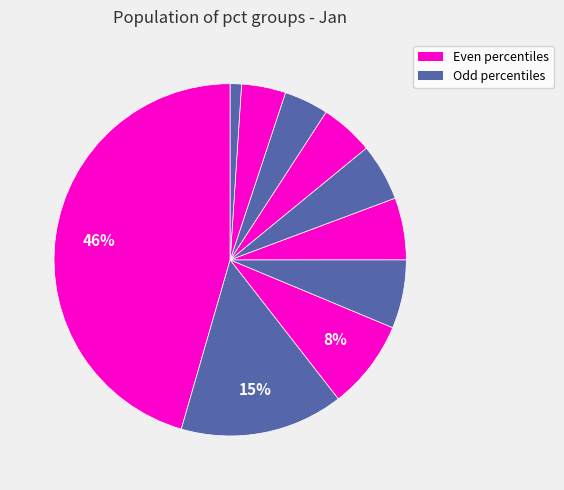

Count the number of slices in the pie.

10